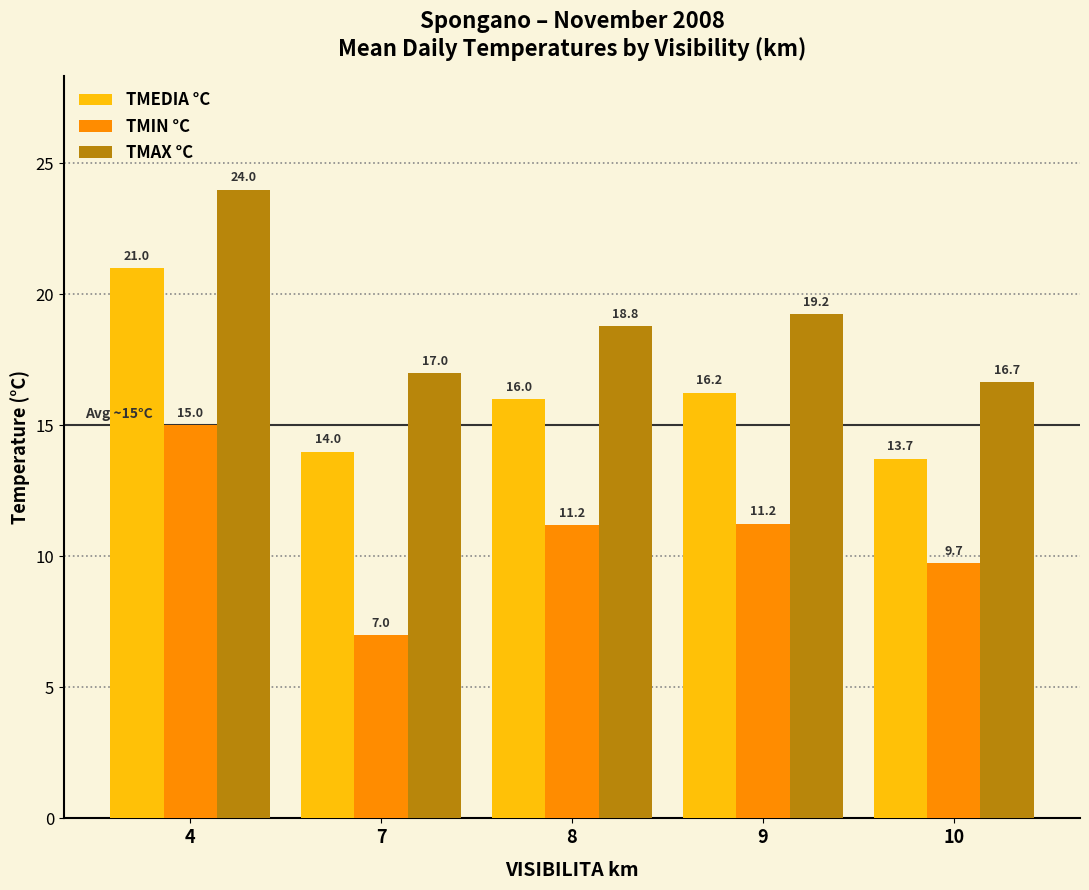

Where is TMEDIA °C nearest to the value 17?

9